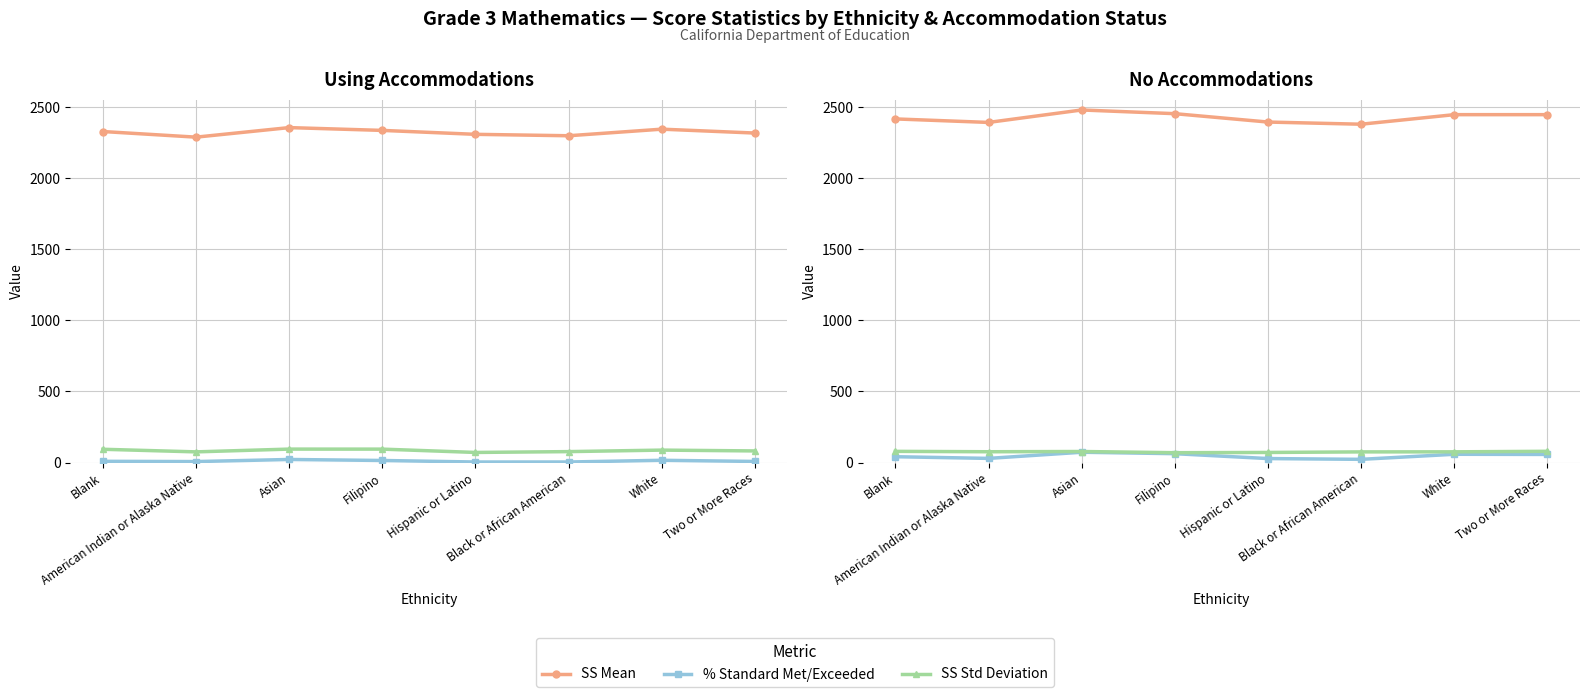

At which category does % Standard Met/Exceeded reach its first local valley?

American Indian or Alaska Native